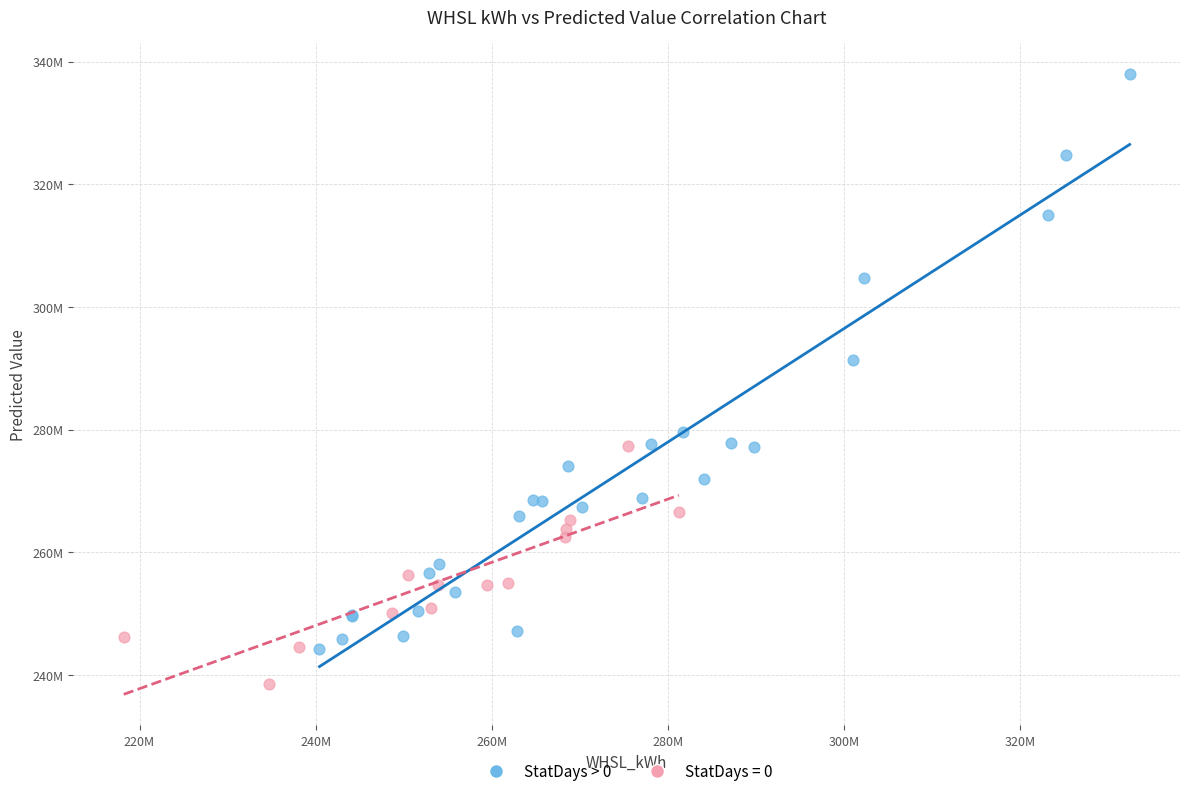

What are all the series names shown in the legend?

StatDays > 0, StatDays = 0